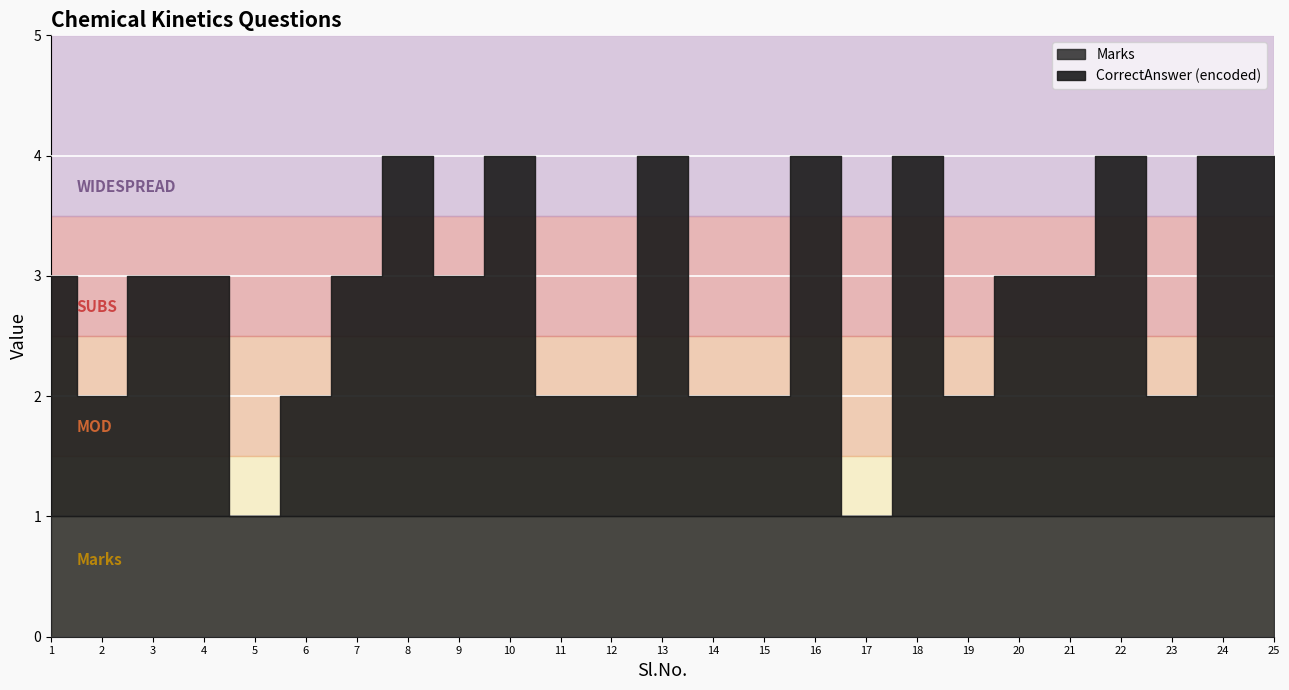

The value of CorrectAnswer_encoded at 16 is 4. True or false?

True